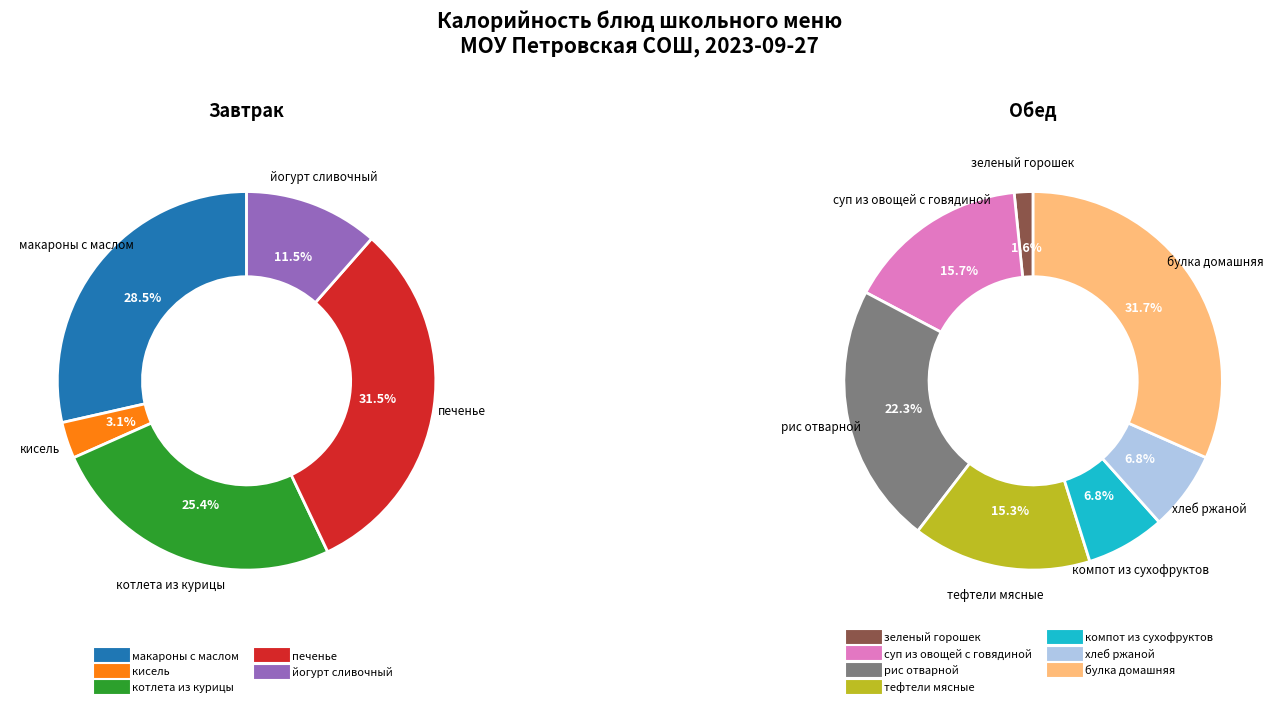

Is котлета из курицы the majority of the pie?

No